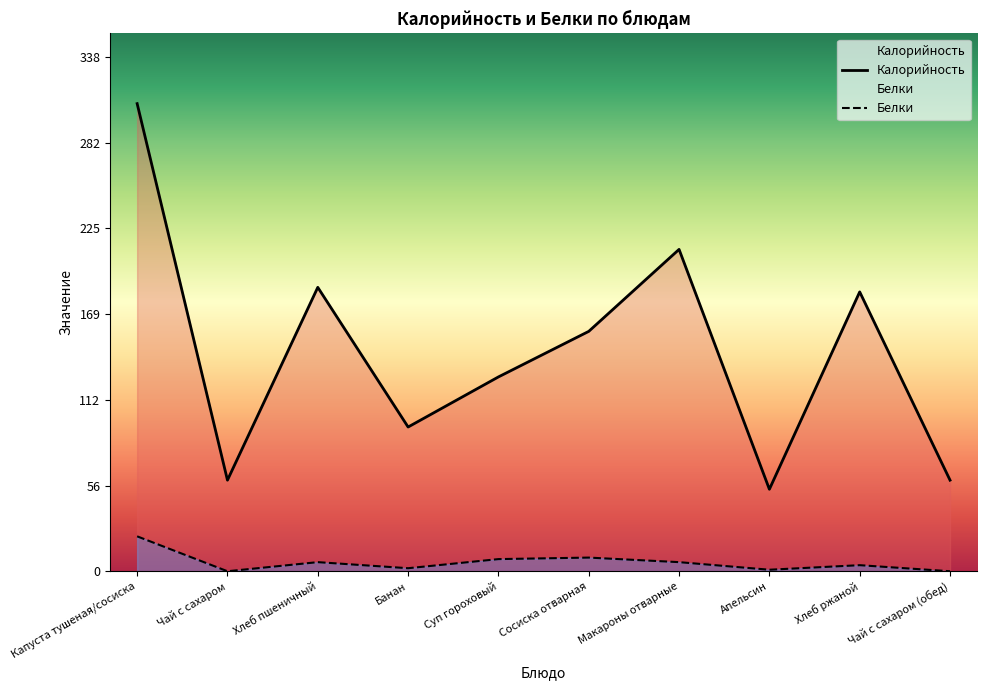

How many lines are shown in the chart?

2